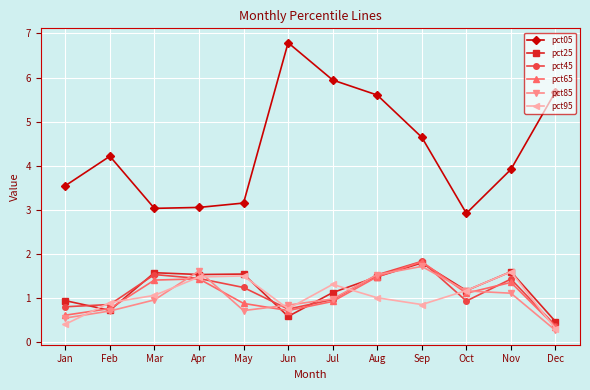

Read the pct85 value at Apr.

1.6